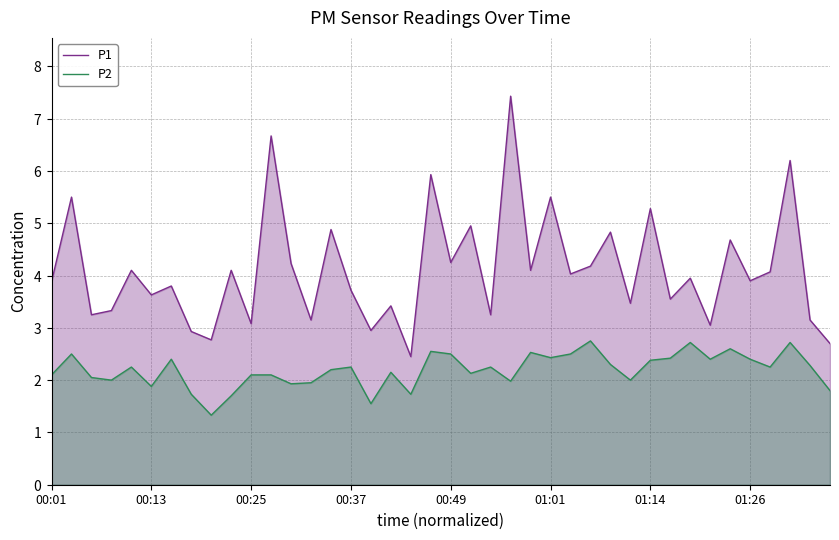

How many interior local peaks does the P2 series have?

12